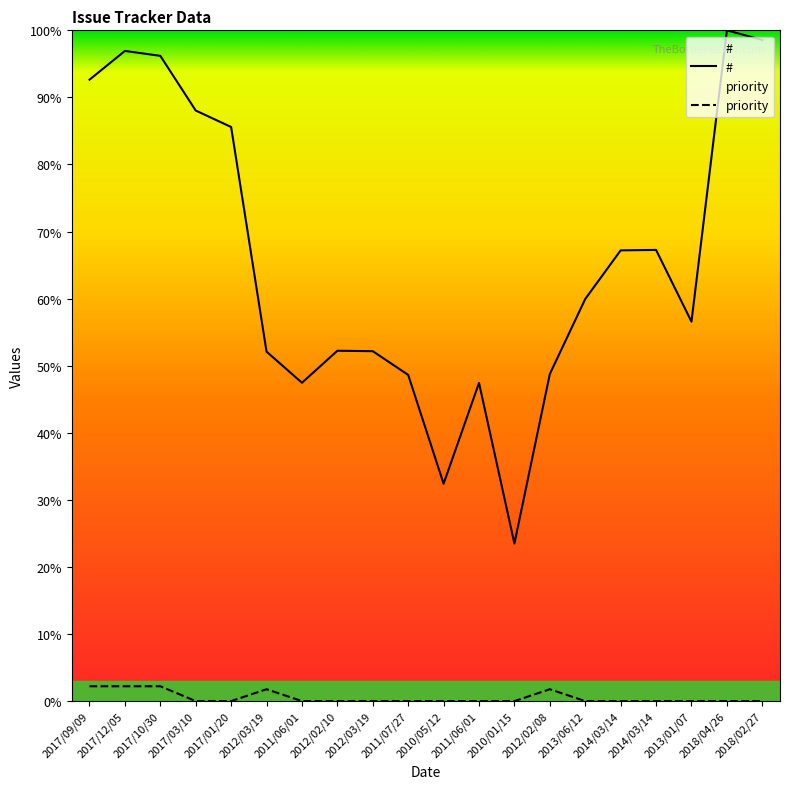

What is the difference between the second highest and minimum values in the # series?

3396